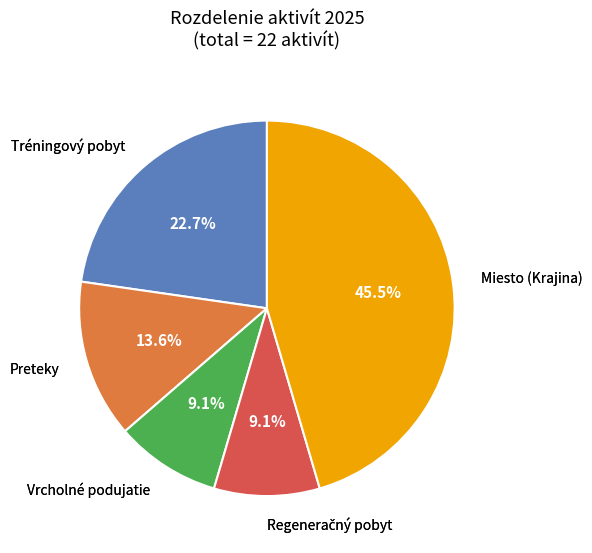

Is there any slice that represents more than half of the pie?

No